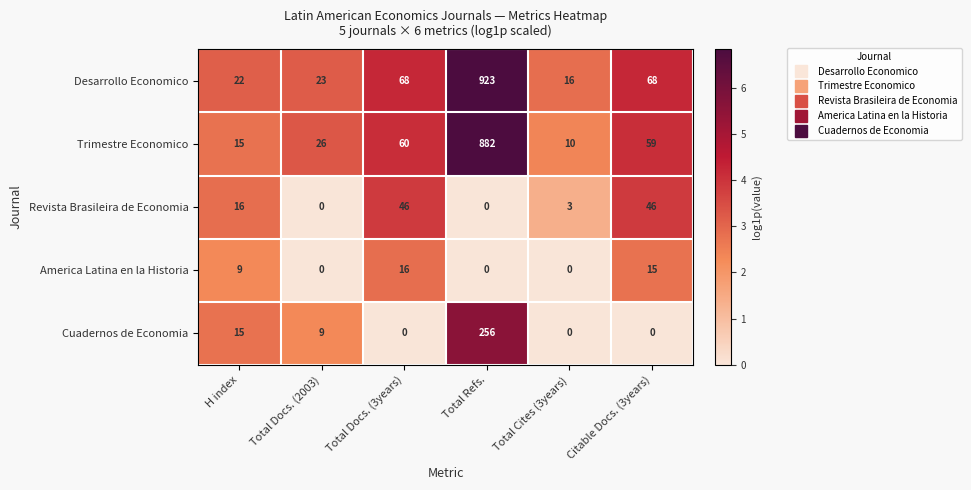

Reading left to right, what are all the values shown in this chart?

Desarrollo Economico: H index=22	Total Docs. (2003)=23	Total Docs. (3years)=68	Total Refs.=923	Total Cites (3years)=16	Citable Docs. (3years)=68
Trimestre Economico: H index=15	Total Docs. (2003)=26	Total Docs. (3years)=60	Total Refs.=882	Total Cites (3years)=10	Citable Docs. (3years)=59
Revista Brasileira de Economia: H index=16	Total Docs. (2003)=0	Total Docs. (3years)=46	Total Refs.=0	Total Cites (3years)=3	Citable Docs. (3years)=46
America Latina en la Historia: H index=9	Total Docs. (2003)=0	Total Docs. (3years)=16	Total Refs.=0	Total Cites (3years)=0	Citable Docs. (3years)=15
Cuadernos de Economia: H index=15	Total Docs. (2003)=9	Total Docs. (3years)=0	Total Refs.=256	Total Cites (3years)=0	Citable Docs. (3years)=0